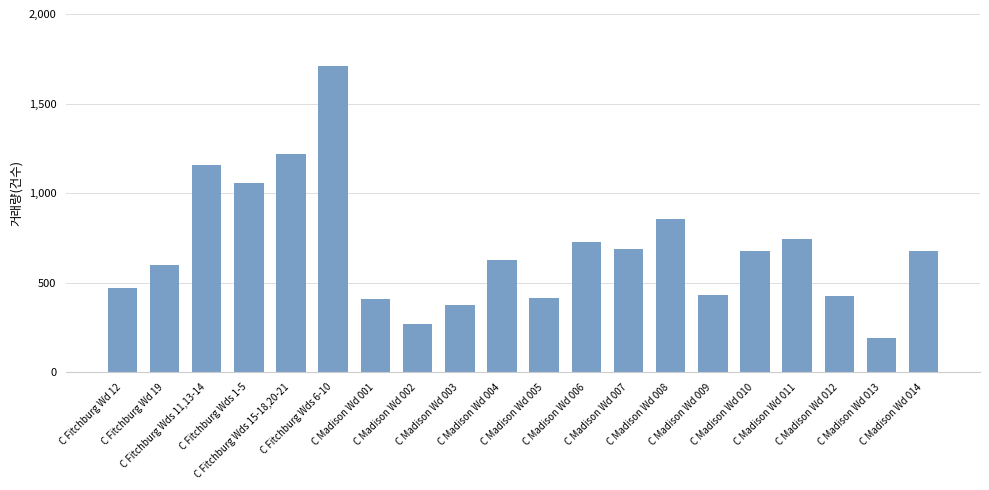

What is the greatest value displayed?

1712